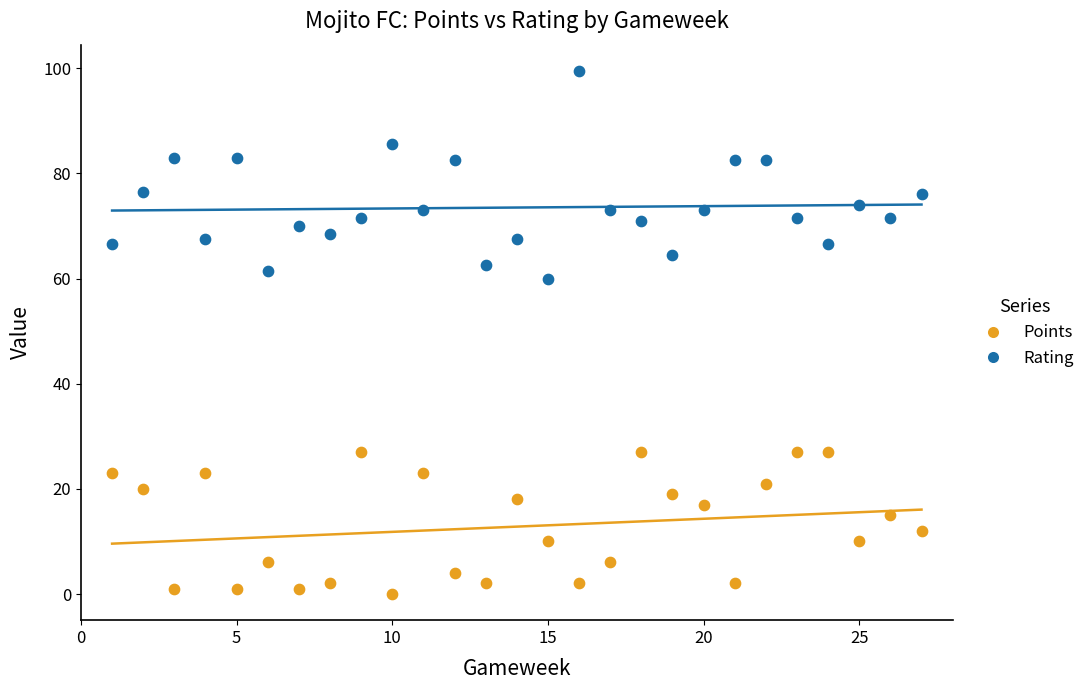

Across all series, what Y value is closest to 49?

60.0